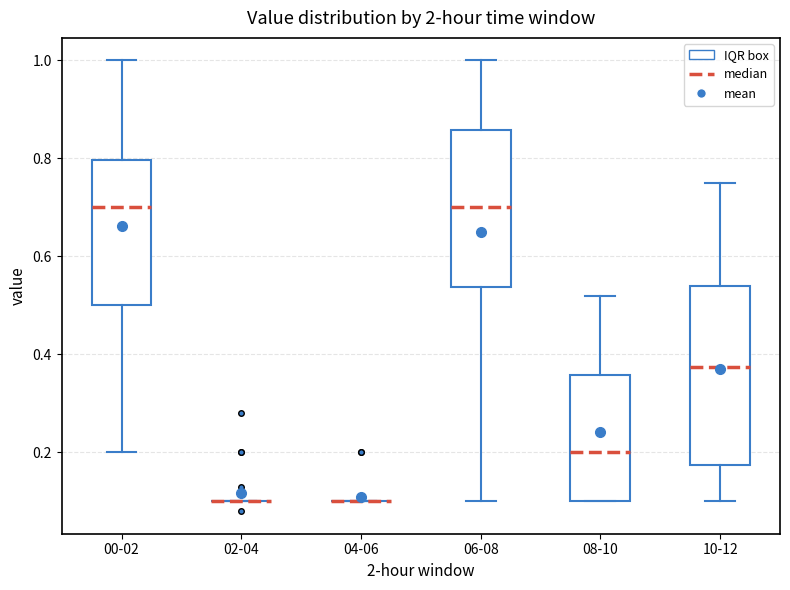

Reading left to right, transcribe this box plot: for each box, give where its median line is, the range the box spans, and where its two whiskers end, as read against the y-axis. The values are not printed on the chart, so give them approximately, as read against the axis.

00-02: median 0.70, box 0.50 to 0.80, whiskers 0.20 to 1.00
02-04: box collapsed to a line at 0.10, whiskers 0.10 to 0.10
04-06: box collapsed to a line at 0.10, whiskers 0.10 to 0.10
06-08: median 0.70, box 0.54 to 0.86, whiskers 0.10 to 1.00
08-10: median 0.20, box 0.10 to 0.36, whiskers 0.10 to 0.52
10-12: median 0.38, box 0.18 to 0.54, whiskers 0.10 to 0.76